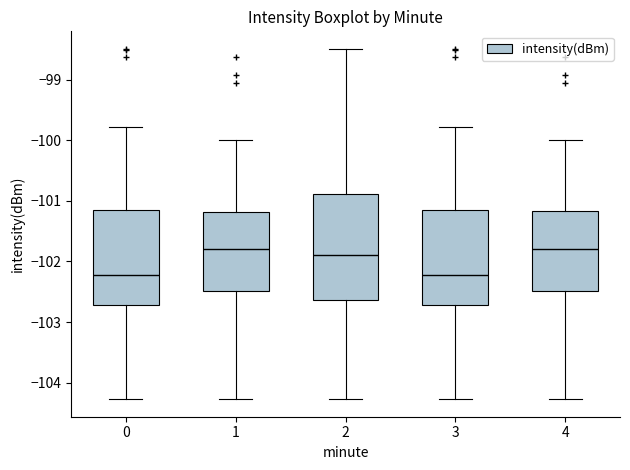

Reading left to right, transcribe this box plot: for each box, give where its median line is, the range the box spans, and where its two whiskers end, as read against the y-axis. The values are not printed on the chart, so give them approximately, as read against the axis.

0: median -102.2, box -102.7 to -101.2, whiskers -104.3 to -99.8
1: median -101.8, box -102.5 to -101.2, whiskers -104.3 to -100.0
2: median -101.9, box -102.6 to -100.9, whiskers -104.3 to -98.5
3: median -102.2, box -102.7 to -101.2, whiskers -104.3 to -99.8
4: median -101.8, box -102.5 to -101.2, whiskers -104.3 to -100.0